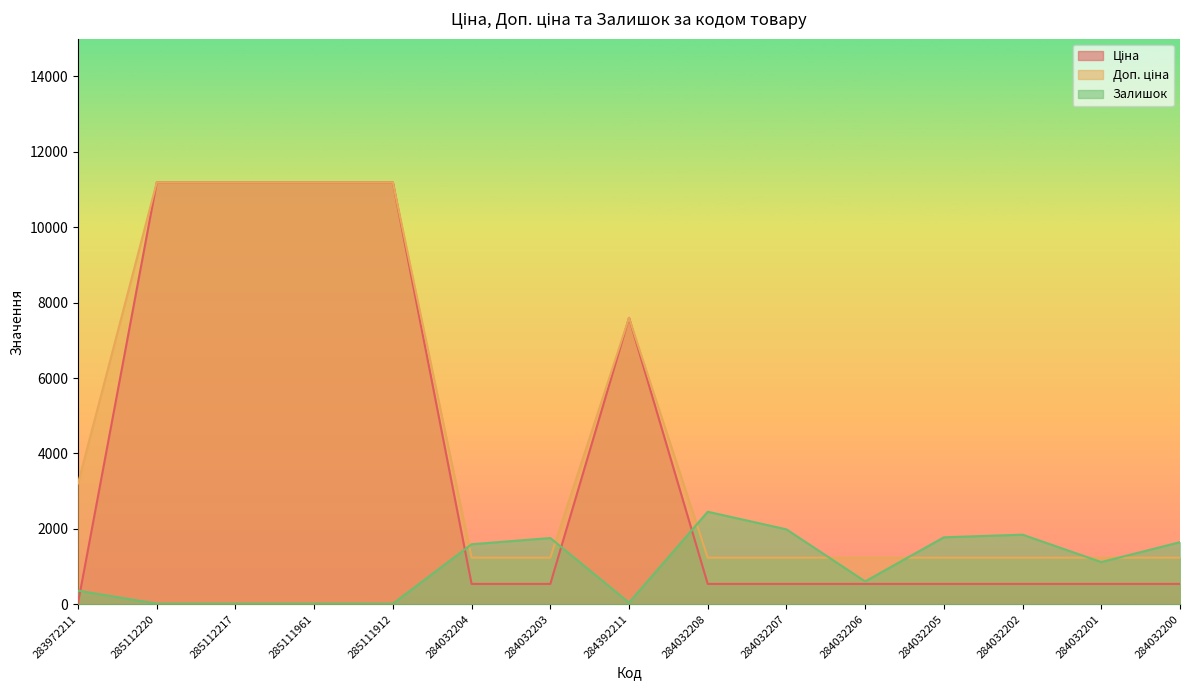

Rank the series by their average value, from highest to lowest.

Доп. ціна, Ціна, Залишок